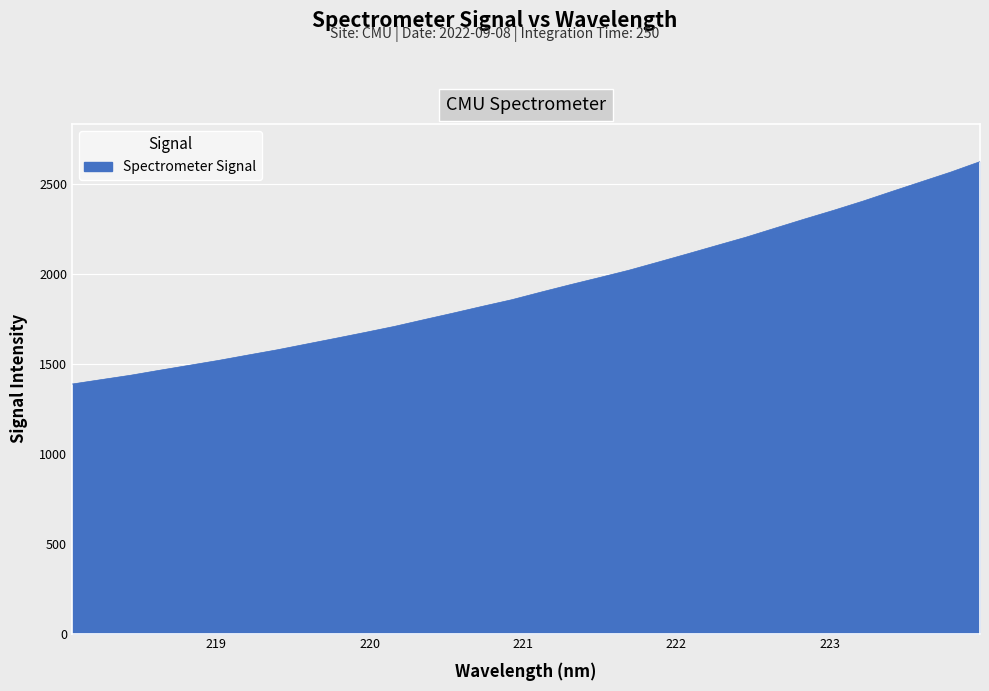

What is the difference between the maximum and minimum values?

1236.9